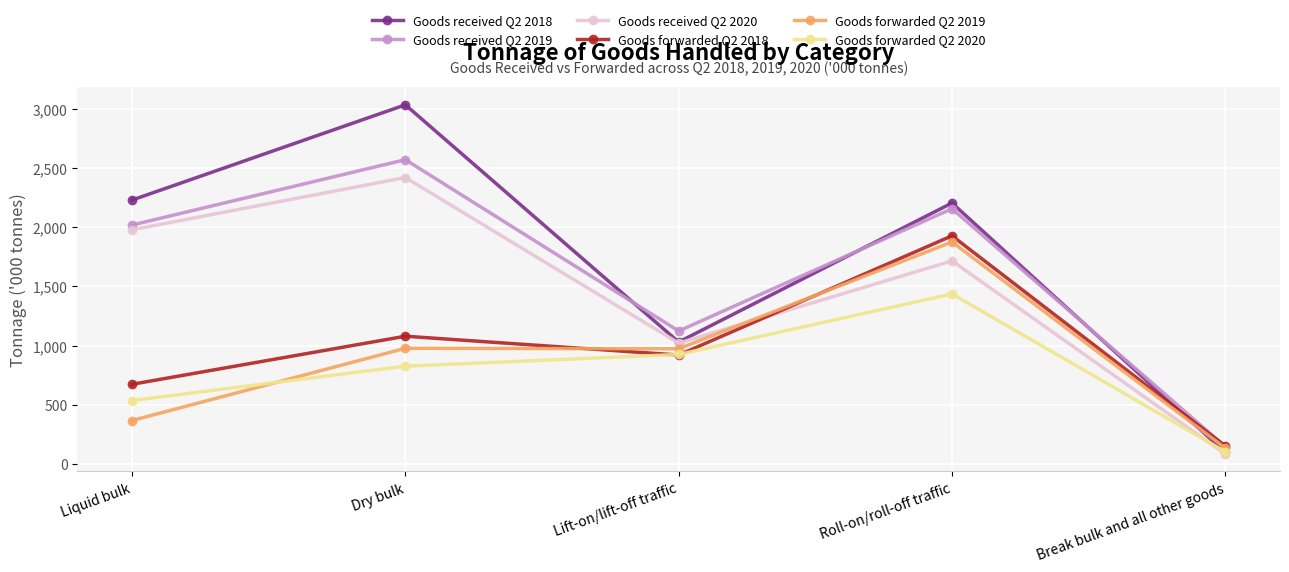

Between Dry bulk and Break bulk and all other goods, which series saw the biggest shift?

Goods received Q2 2018